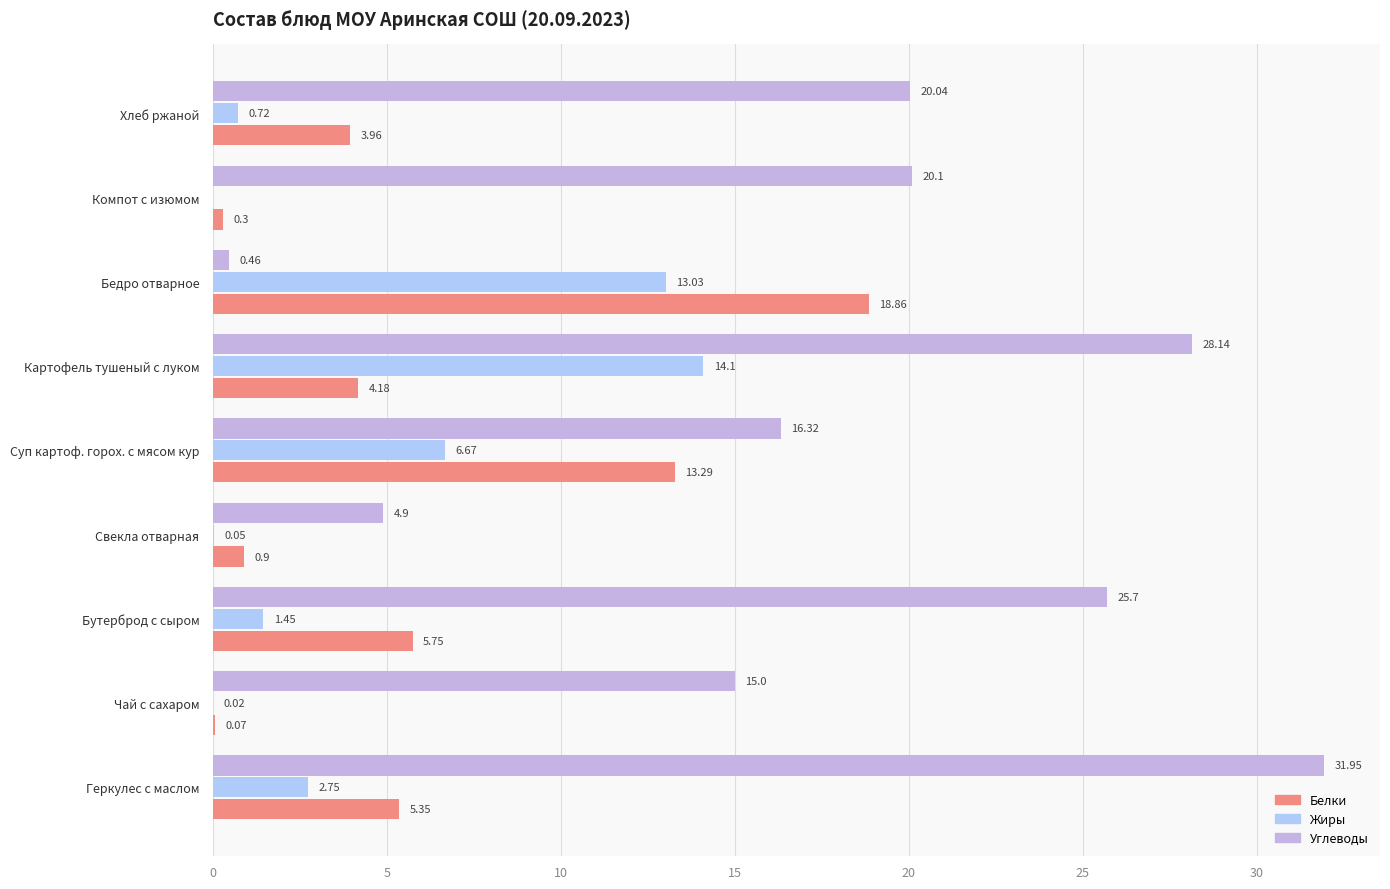

How many series are shown in this chart?

3